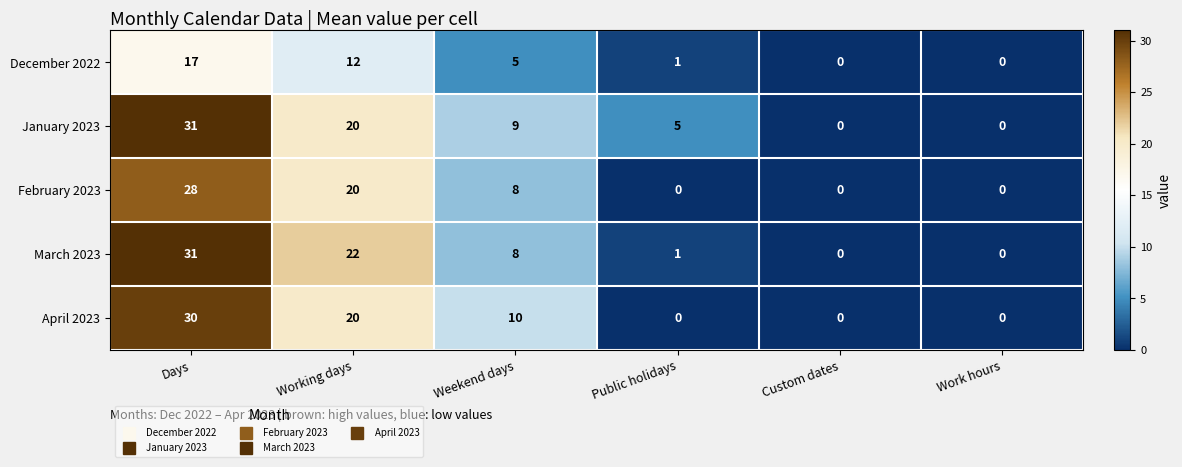

Which category has the highest value in the March 2023 series?

Days